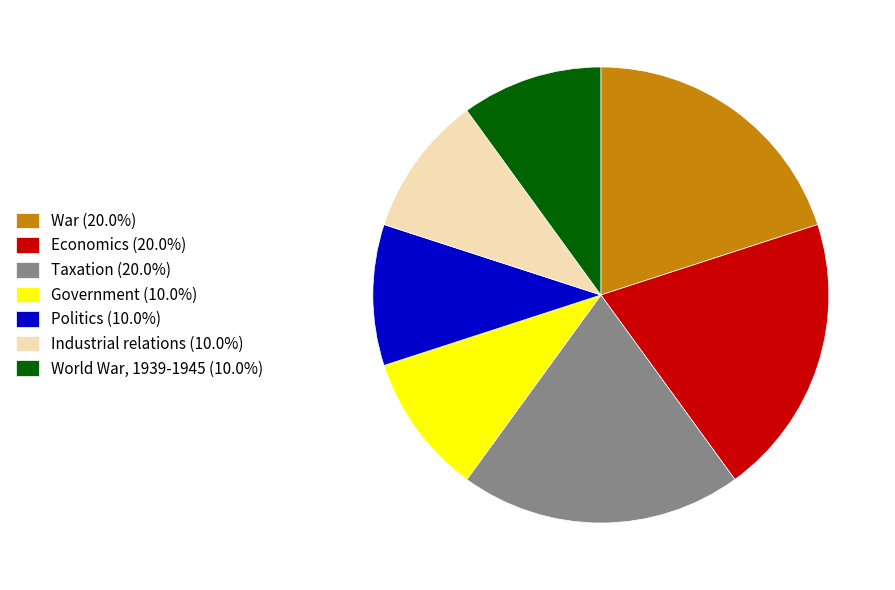

Combined, do Politics (10.0%) and War (20.0%) account for over 50%?

No